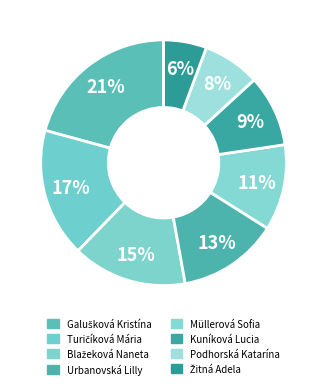

Count the number of slices in the pie.

8